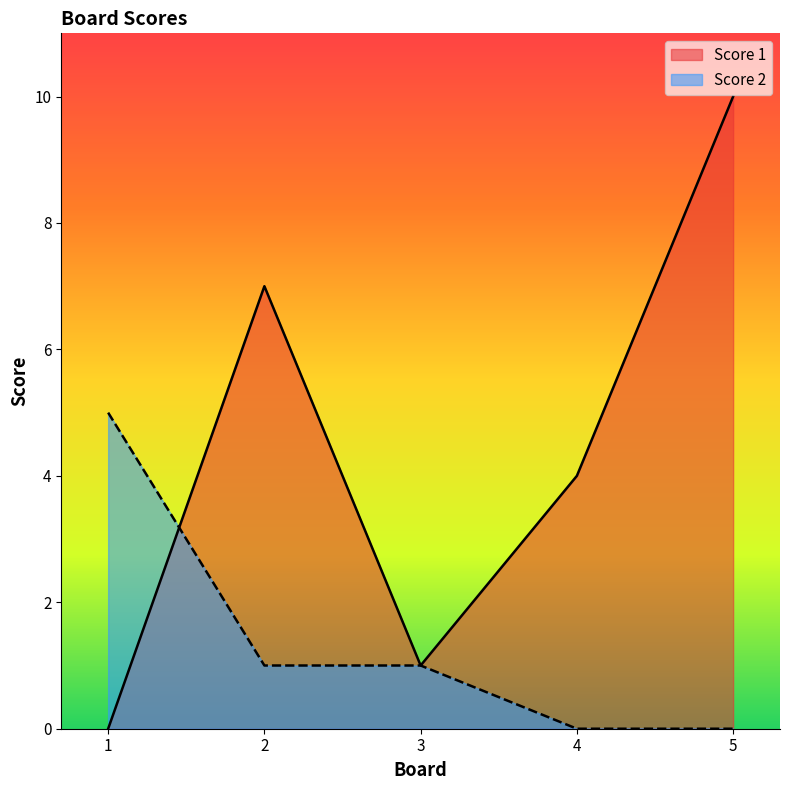

At which label does Score 2 first exceed 1?

1